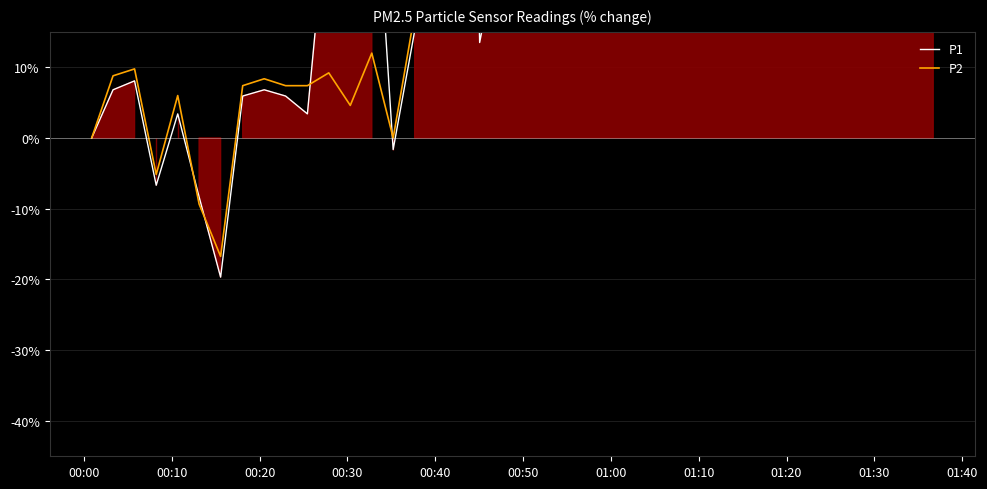

Which series ends up on top after the final intersection of P1 and P2?

P2